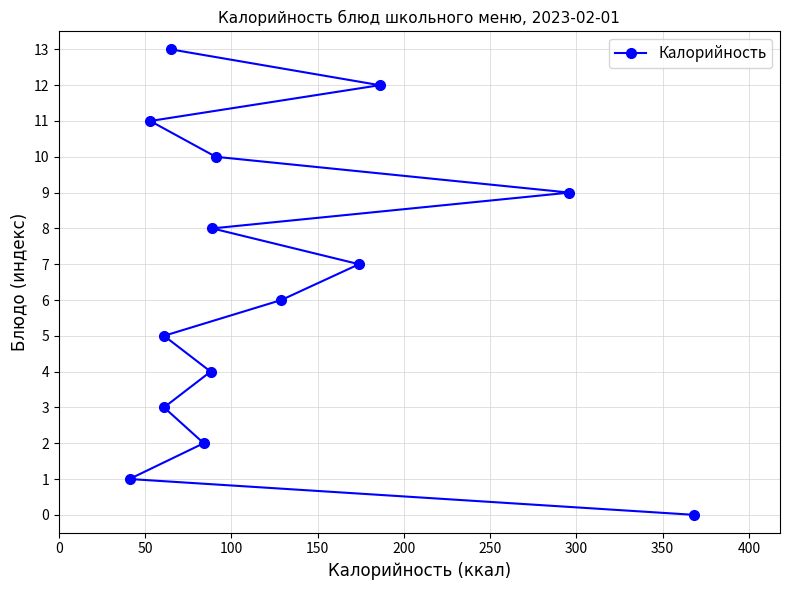

How many lines are shown in the chart?

1